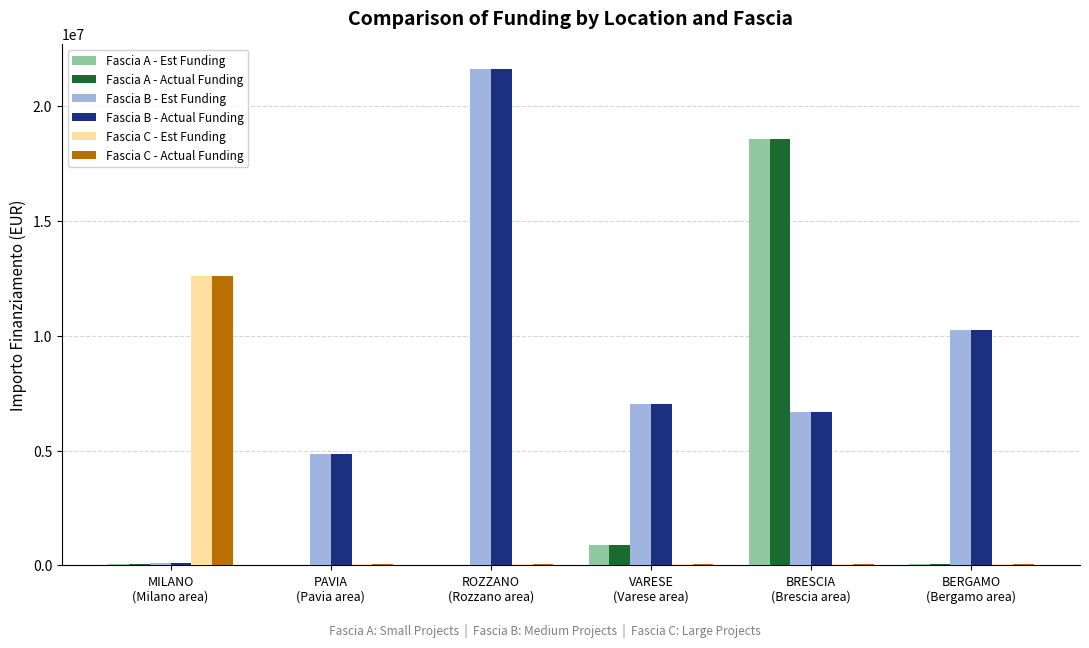

What is the greatest value displayed?

21615132.0